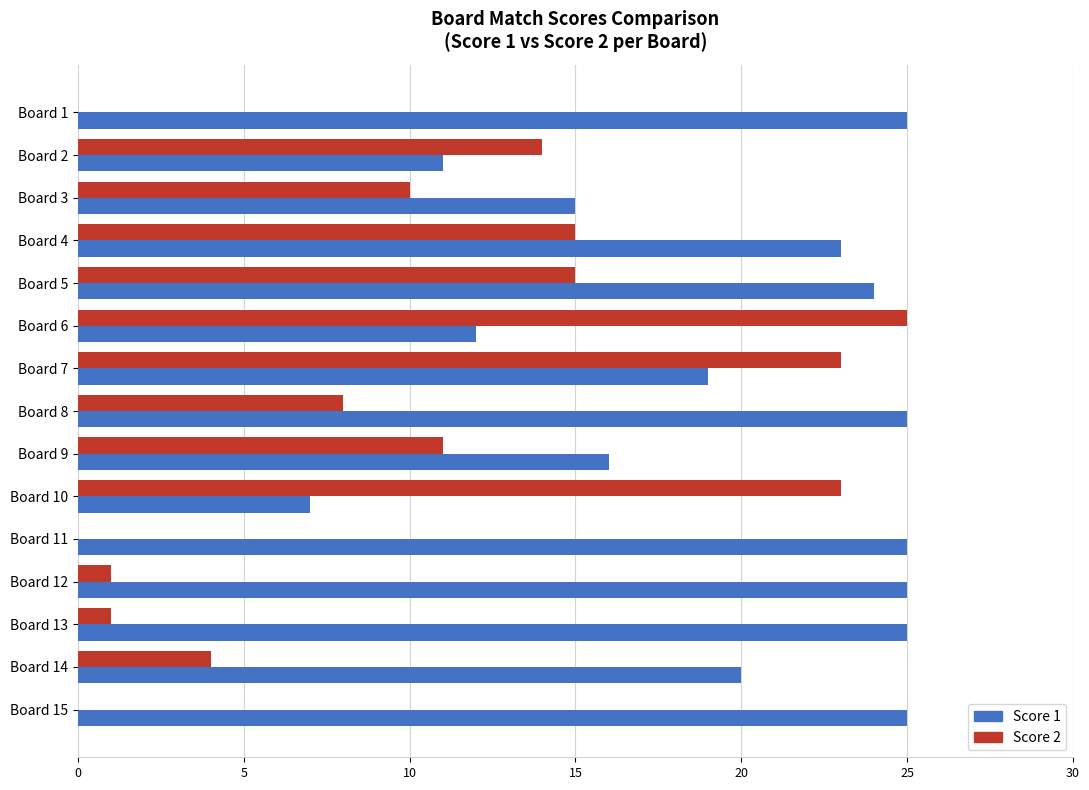

Is the value of Score 1 at Board 12 greater than the value of Score 2 at Board 8?

Yes